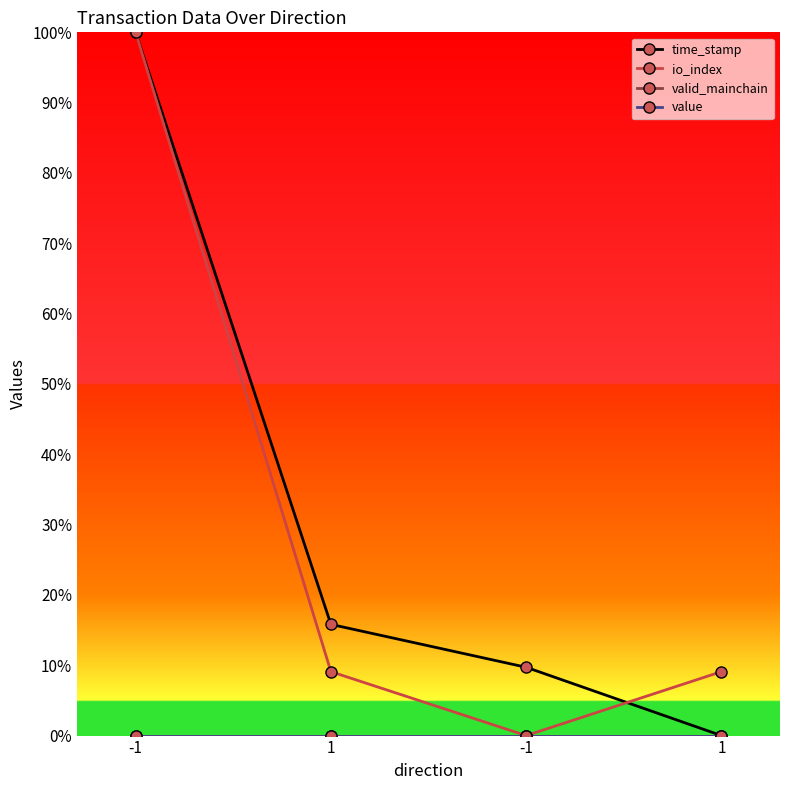

Is the value of value at -1 greater than the value of io_index at 1?

No